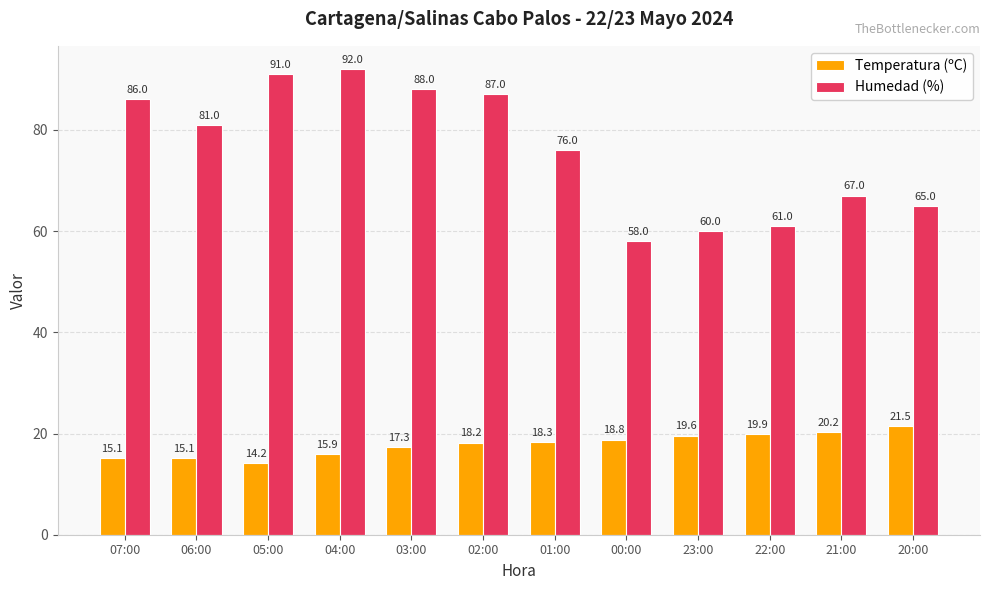

True or false: Temperatura (ºC) has a value of 19.6 at 23:00.

True